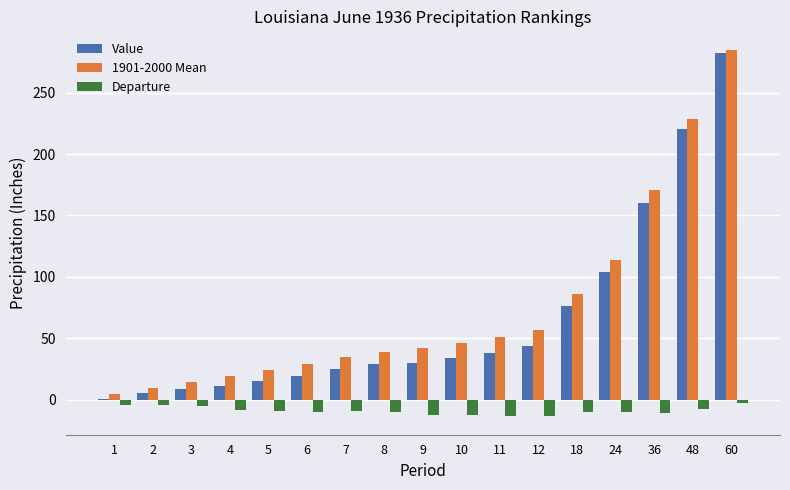

At which category does the chart reach its peak across all series?

60